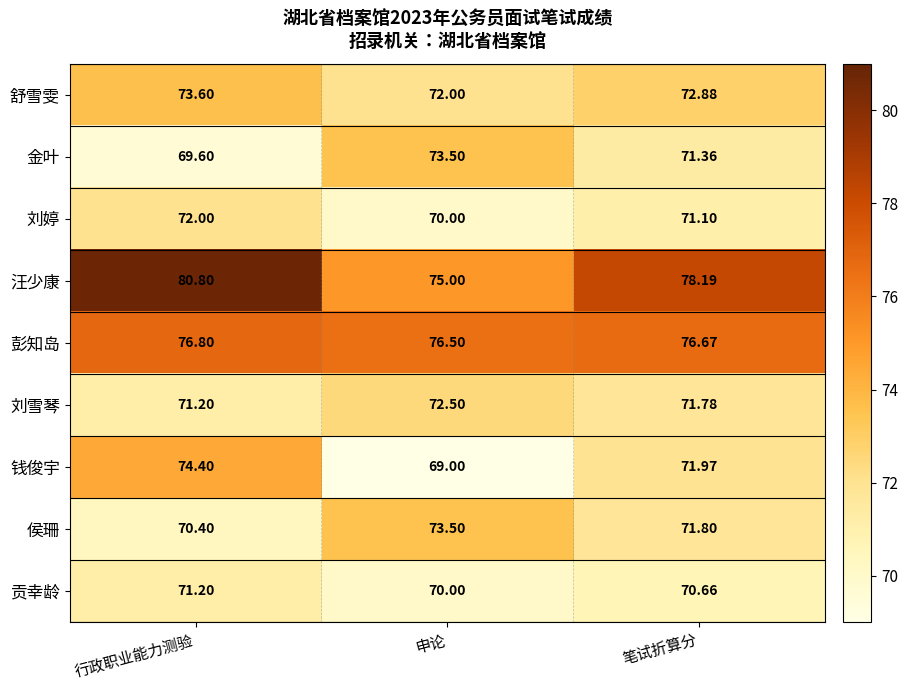

Is the value of 钱俊宇 at 笔试折算分 greater than the value of 刘婷 at 笔试折算分?

Yes